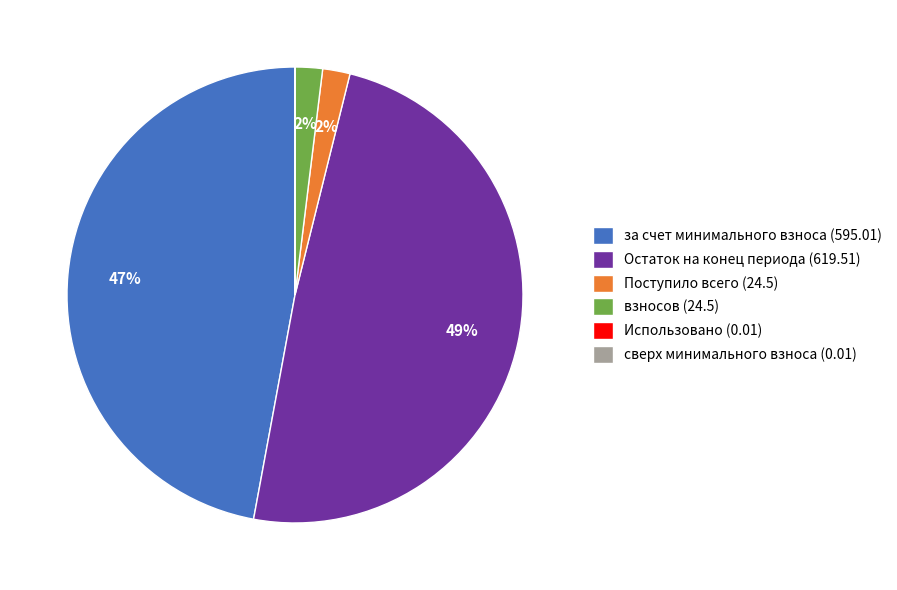

Which category has the biggest portion of the pie?

Остаток на конец периода (619.51)